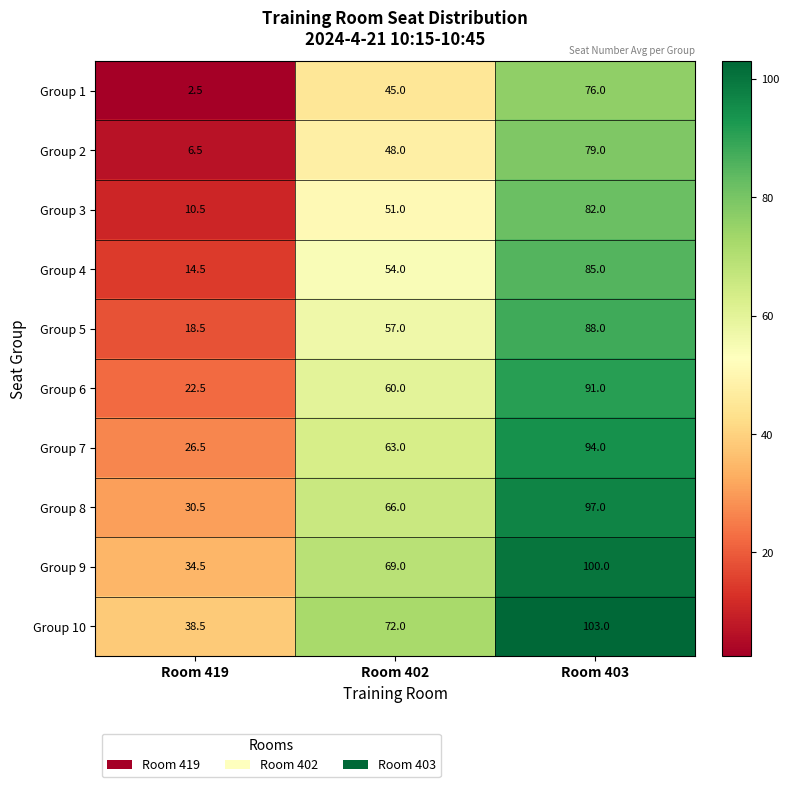

True or false: Group 6 has a value of 91.0 at Room 403.

True